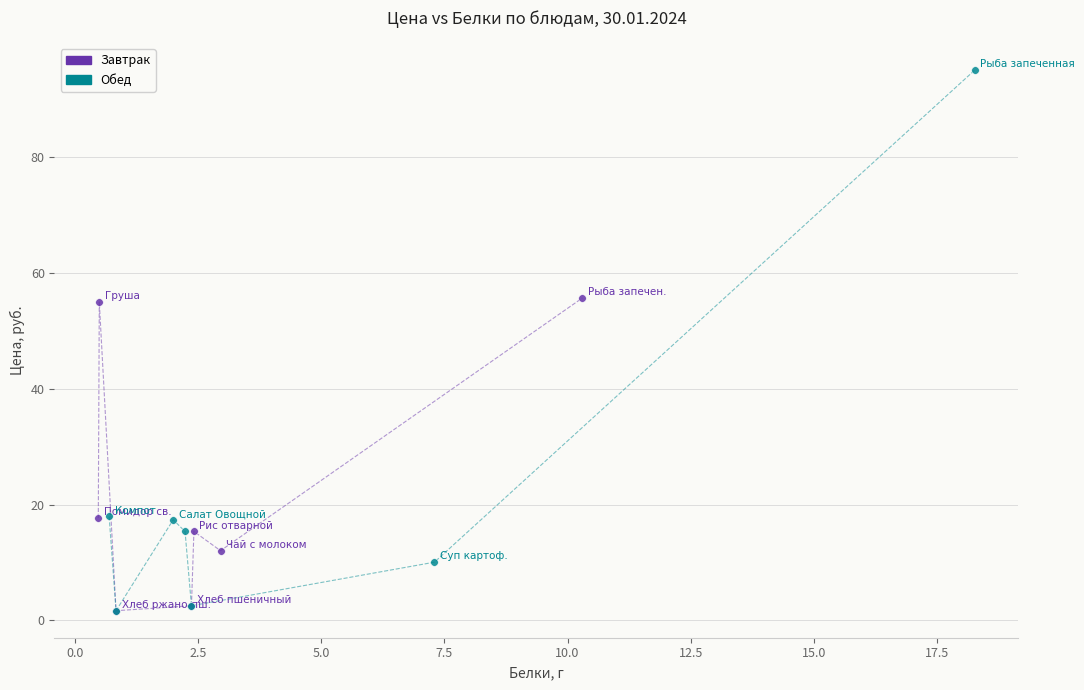

Which series reaches the maximum Y coordinate?

Обед